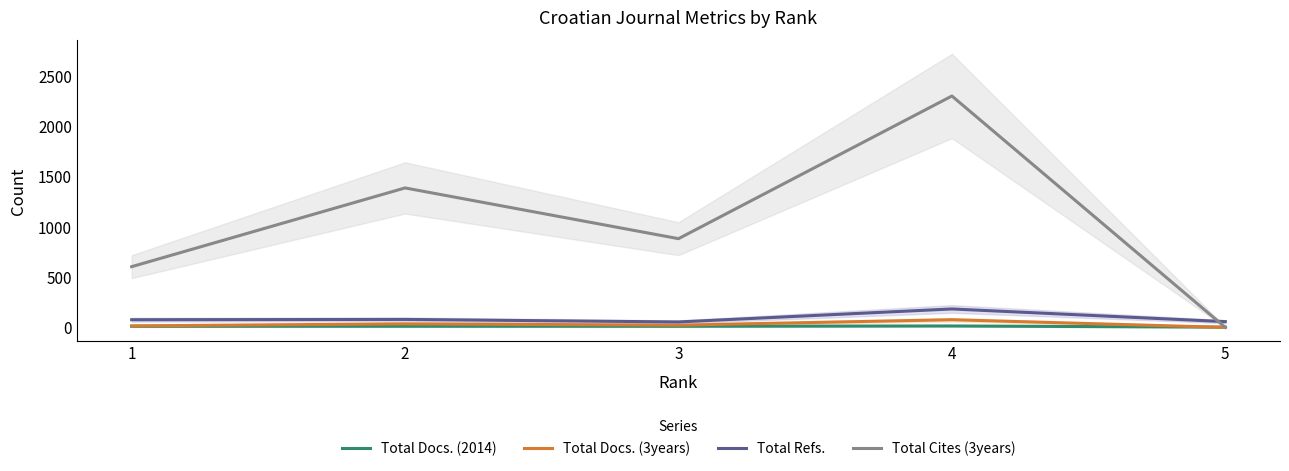

What is the maximum value shown in the chart?

2298